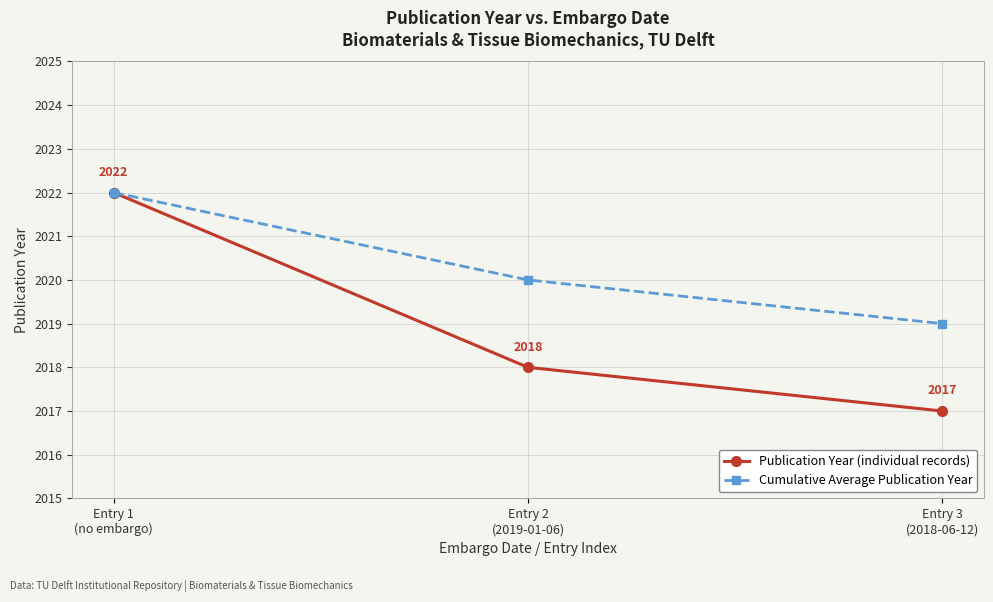

How many series are shown in this chart?

2